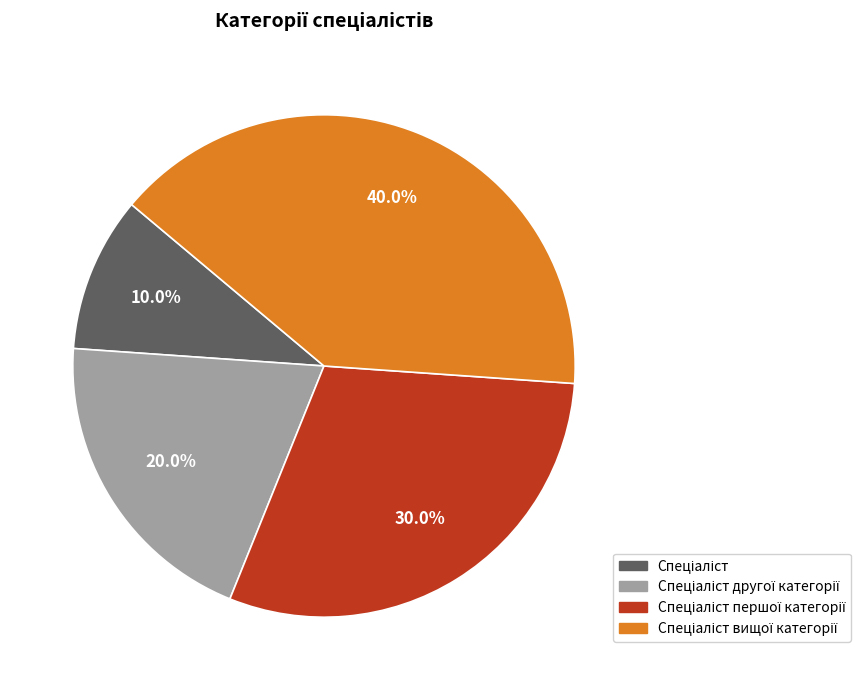

Does any single category account for the majority?

No